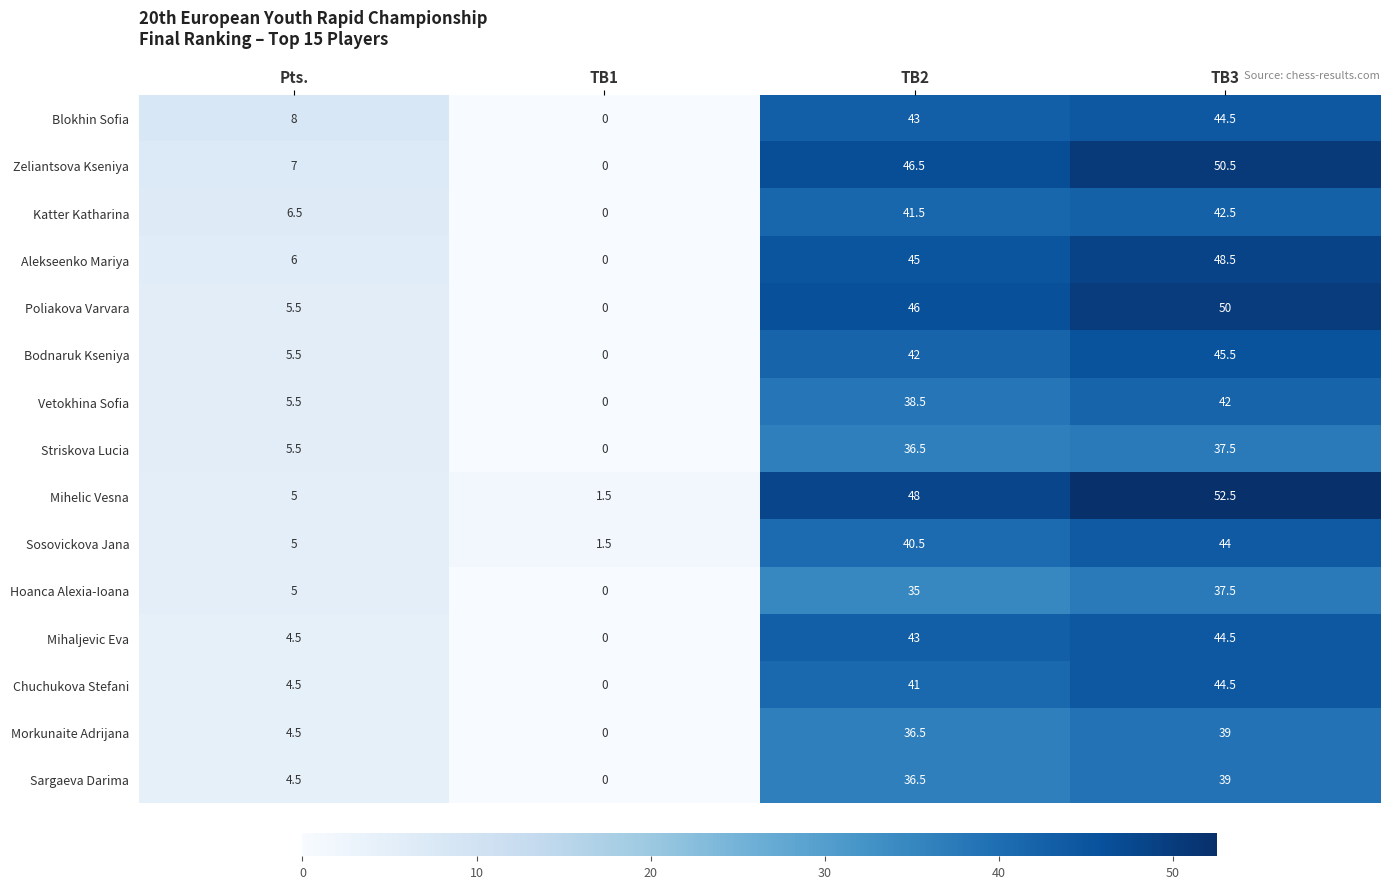

What is the difference between the second highest and minimum values in the Striskova Lucia series?

36.5